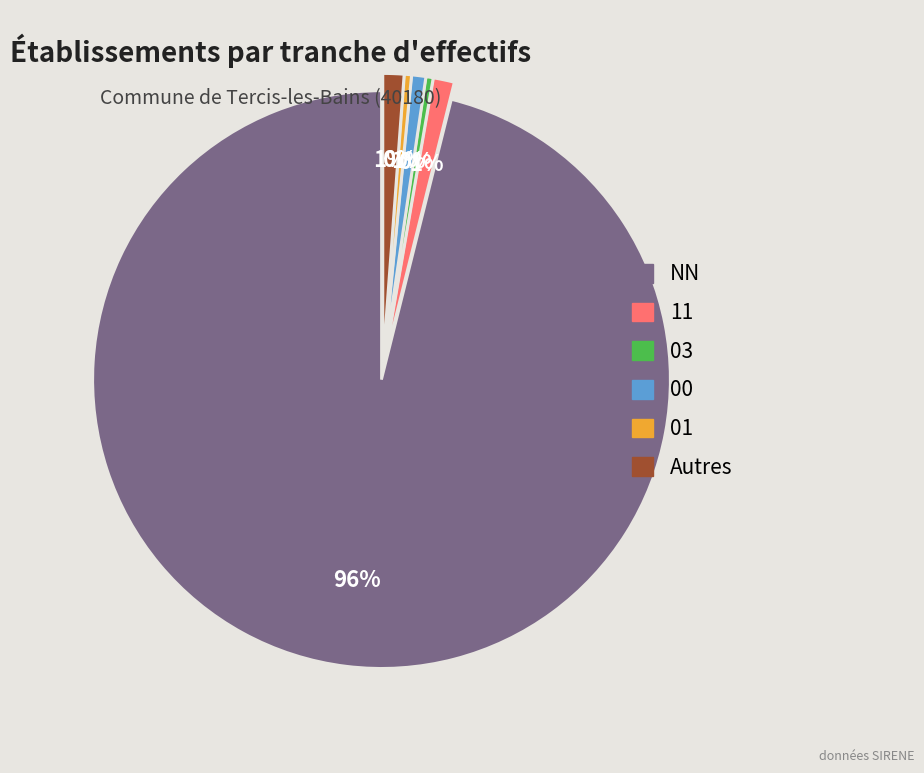

Is there any slice that represents more than half of the pie?

Yes